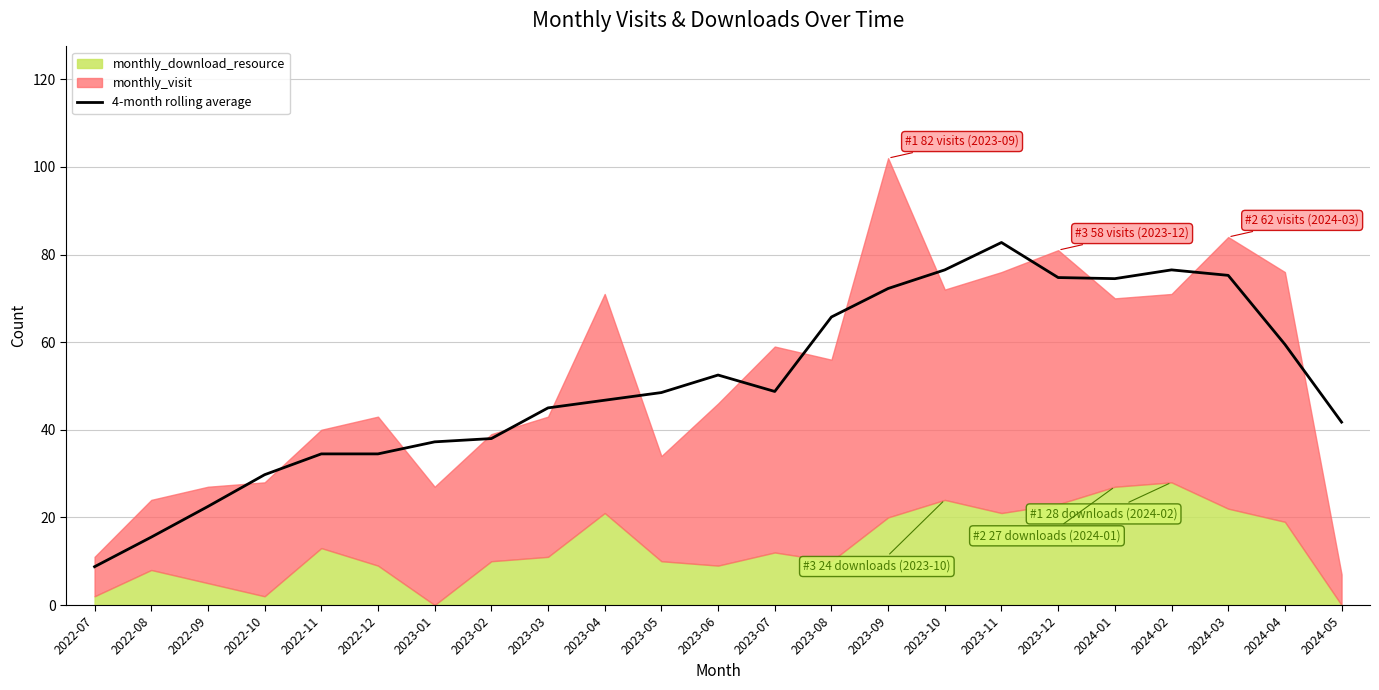

Reading left to right, what are all the values shown in this chart?

2022-07=8.8	2022-08=15.5	2022-09=22.5	2022-10=29.8	2022-11=34.5	2022-12=34.5	2023-01=37.2	2023-02=38.0	2023-03=45.0	2023-04=46.8	2023-05=48.5	2023-06=52.5	2023-07=48.8	2023-08=65.8	2023-09=72.2	2023-10=76.5	2023-11=82.8	2023-12=74.8	2024-01=74.5	2024-02=76.5	2024-03=75.2	2024-04=59.5	2024-05=41.8